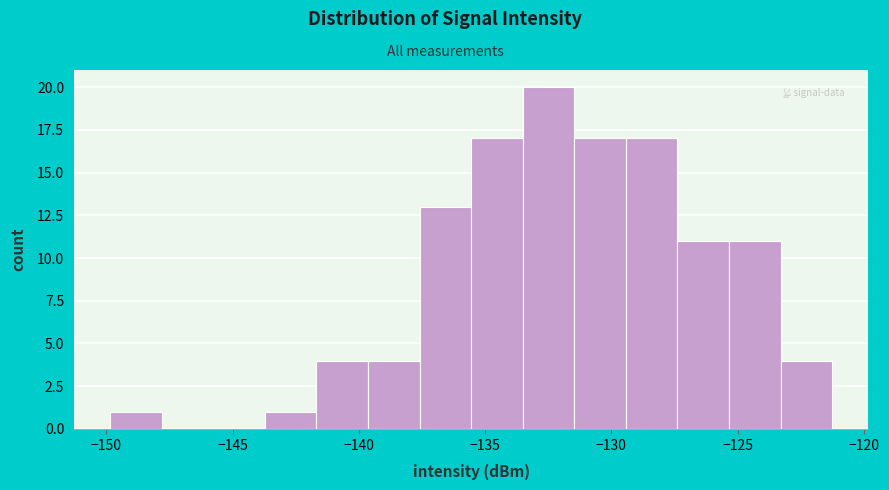

Reading left to right, list every bar in this chart as the range it spans on the x-axis followed by its height. Neither the bar edges nor the heights are printed on the chart, so give them approximately, as read against the axes.

-150.0 to -148.0: 1
-148.0 to -146.0: 0
-146.0 to -143.5: 0
-143.5 to -141.5: 1
-141.5 to -139.5: 4
-139.5 to -137.5: 4
-137.5 to -135.5: 13
-135.5 to -133.5: 17
-133.5 to -131.5: 20
-131.5 to -129.5: 17
-129.5 to -127.5: 17
-127.5 to -125.5: 11
-125.5 to -123.5: 11
-123.5 to -121.5: 4